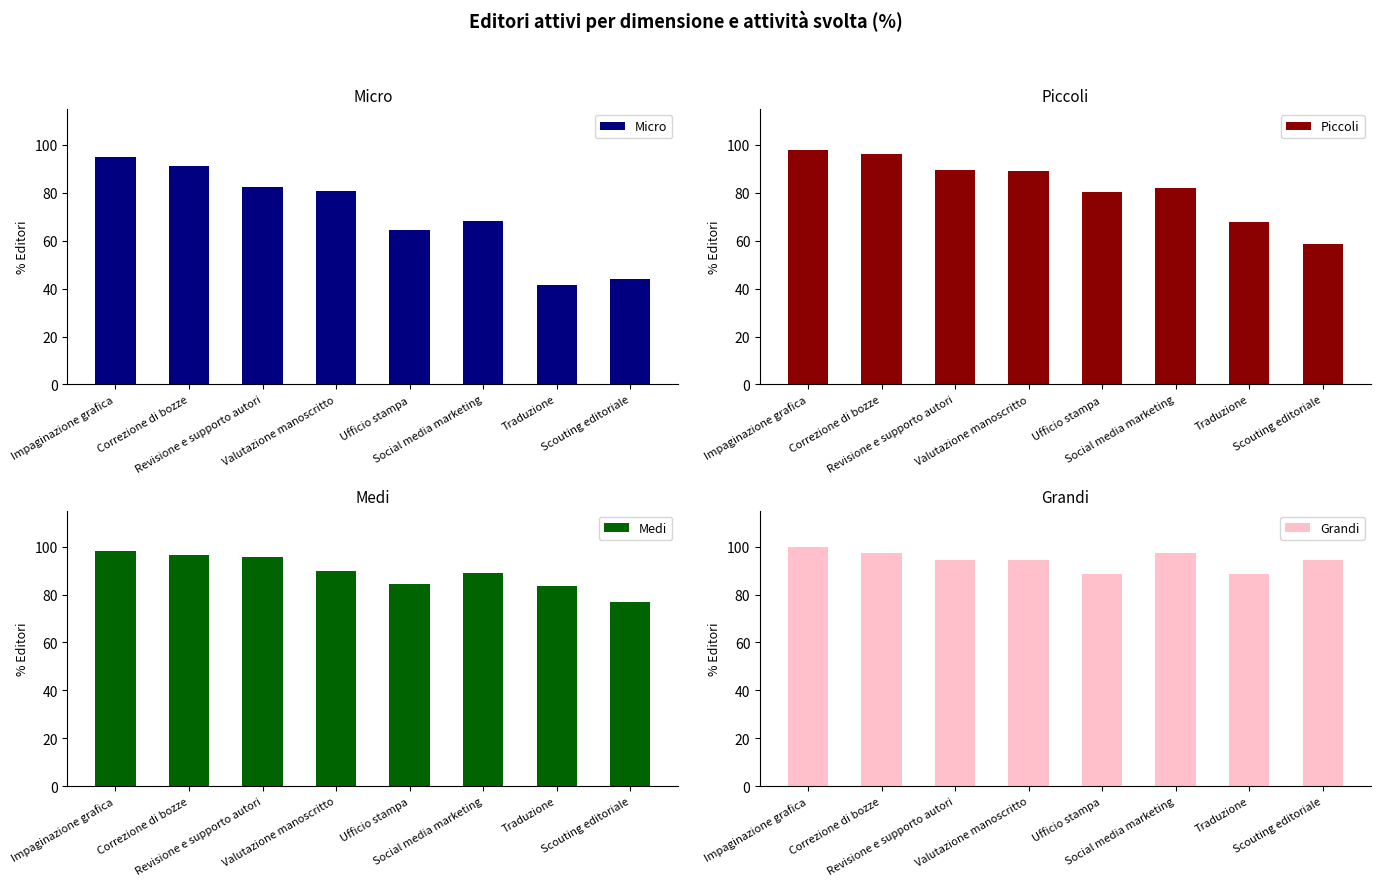

How many categories are shown in the chart?

8